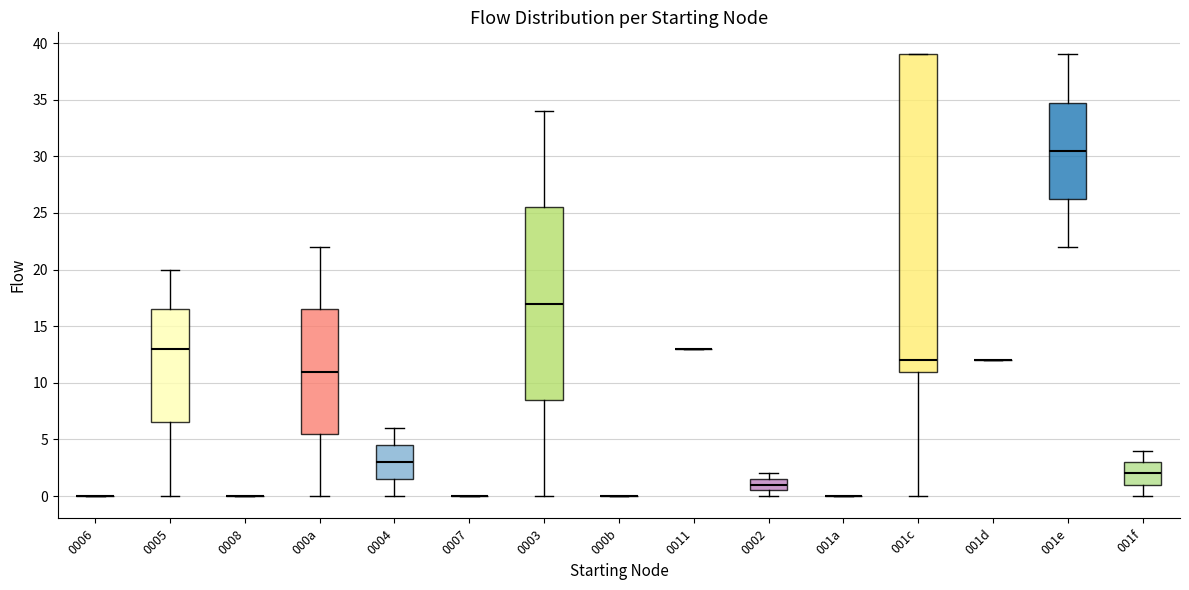

Reading left to right, transcribe this box plot: for each box, give where its median line is, the range the box spans, and where its two whiskers end, as read against the y-axis. The values are not printed on the chart, so give them approximately, as read against the axis.

0006: box collapsed to a line at 0.0, whiskers 0.0 to 0.0
0005: median 13.0, box 6.5 to 16.5, whiskers 0.0 to 20.0
0008: box collapsed to a line at 0.0, whiskers 0.0 to 0.0
000a: median 11.0, box 5.5 to 16.5, whiskers 0.0 to 22.0
0004: median 3.0, box 1.5 to 4.5, whiskers 0.0 to 6.0
0007: box collapsed to a line at 0.0, whiskers 0.0 to 0.0
0003: median 17.0, box 8.5 to 25.5, whiskers 0.0 to 34.0
000b: box collapsed to a line at 0.0, whiskers 0.0 to 0.0
0011: box collapsed to a line at 13.0, whiskers 13.0 to 13.0
0002: median 1.0, box 0.5 to 1.5, whiskers 0.0 to 2.0
001a: box collapsed to a line at 0.0, whiskers 0.0 to 0.0
001c: median 12.0, box 11.0 to 39.0, whiskers 0.0 to 39.0
001d: box collapsed to a line at 12.0, whiskers 12.0 to 12.0
001e: median 30.5, box 26.5 to 35.0, whiskers 22.0 to 39.0
001f: median 2.0, box 1.0 to 3.0, whiskers 0.0 to 4.0